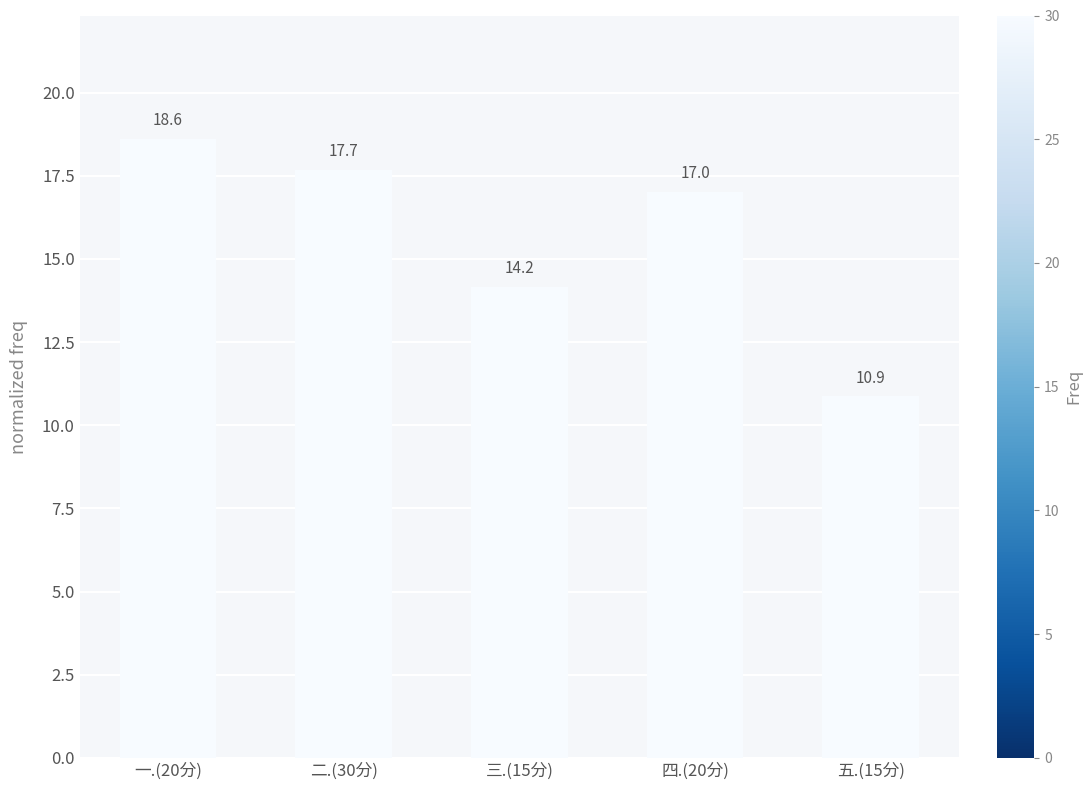

Reading left to right, extract all data points from this chart.

一.(20分)=18.6	二.(30分)=17.7	三.(15分)=14.2	四.(20分)=17.0	五.(15分)=10.9